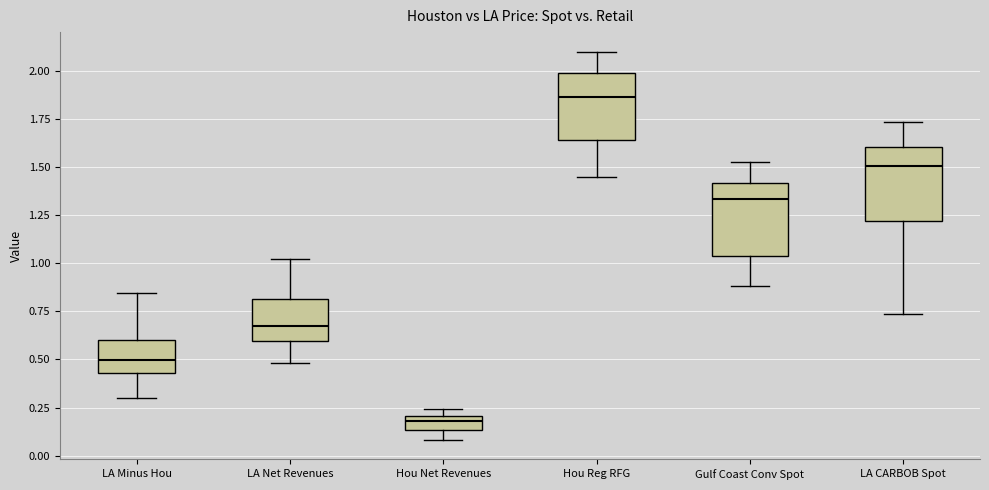

Where does the median line of the box for LA CARBOB Spot sit on the y-axis? The values are not printed on the chart, so give them approximately, as read against the axis.

1.50